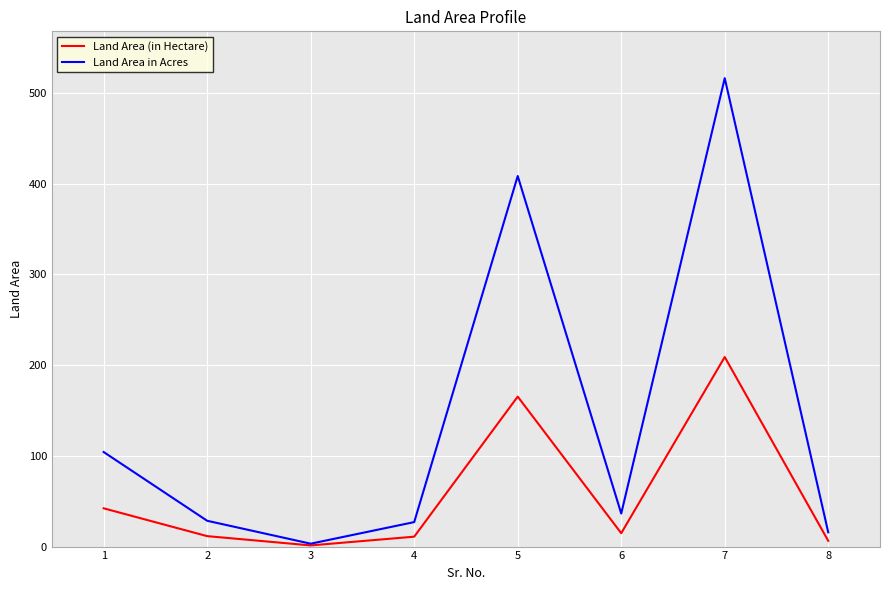

What is the highest value of the Land Area (in Hectare) series?

208.9